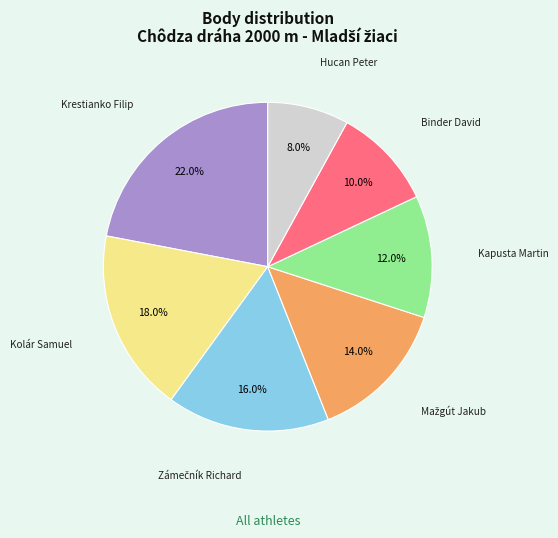

Is there a majority slice in this chart?

No